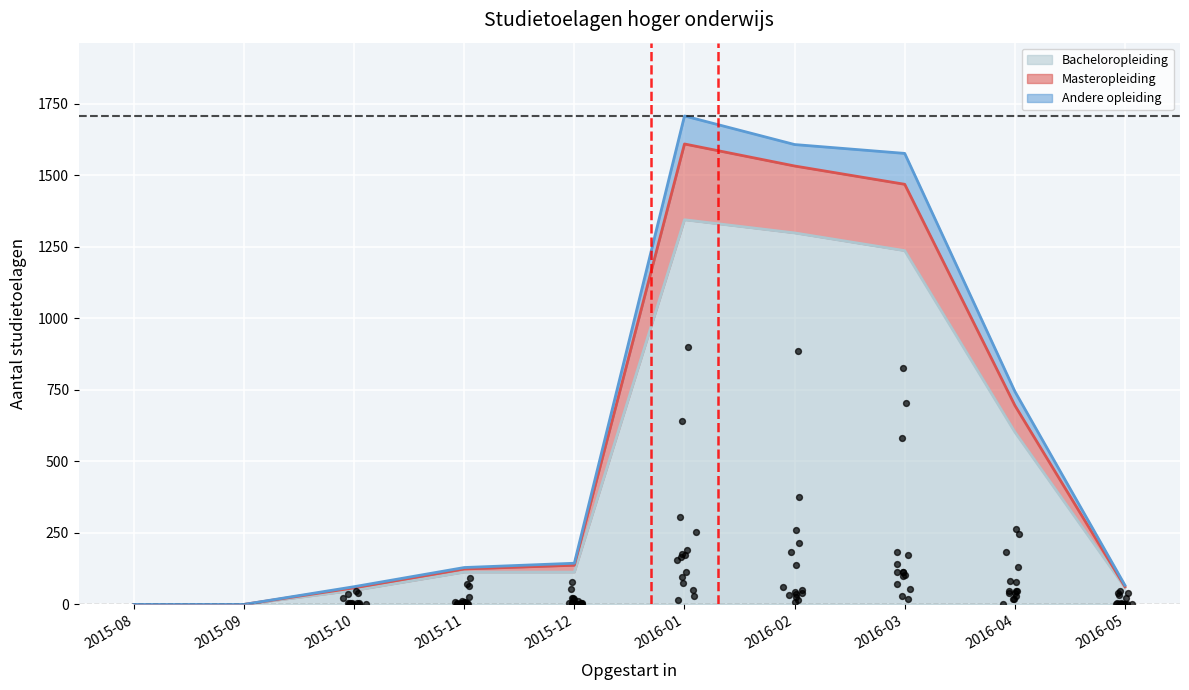

Which series reaches the minimum Y coordinate?

Bacheloropleiding